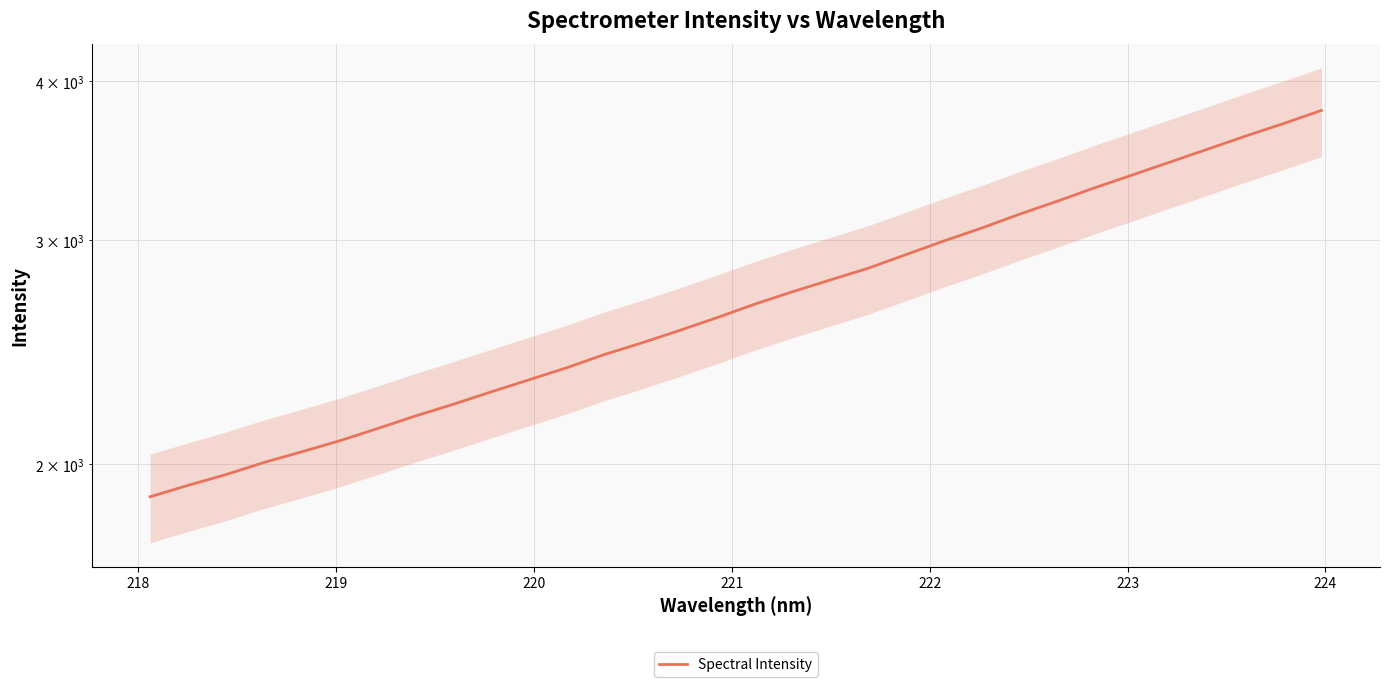

What is the difference between the second highest and minimum values?

1819.6